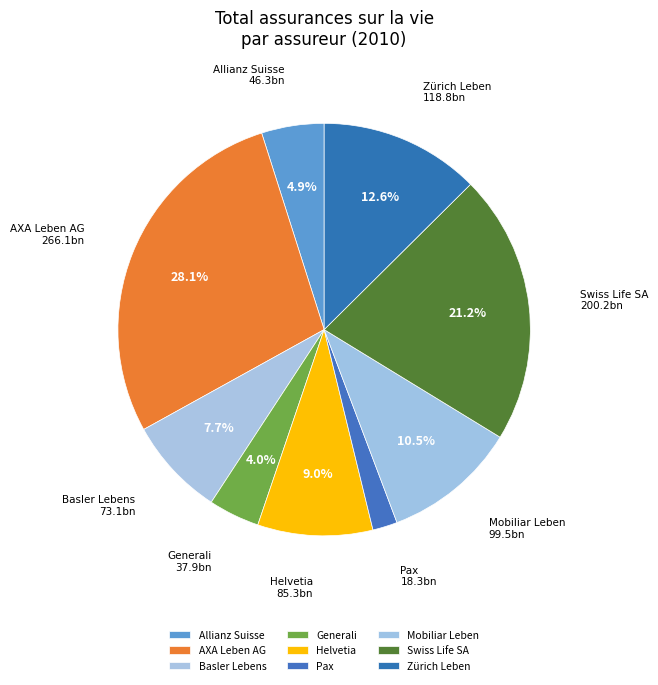

What is the largest slice in the pie chart?

AXA Leben AG